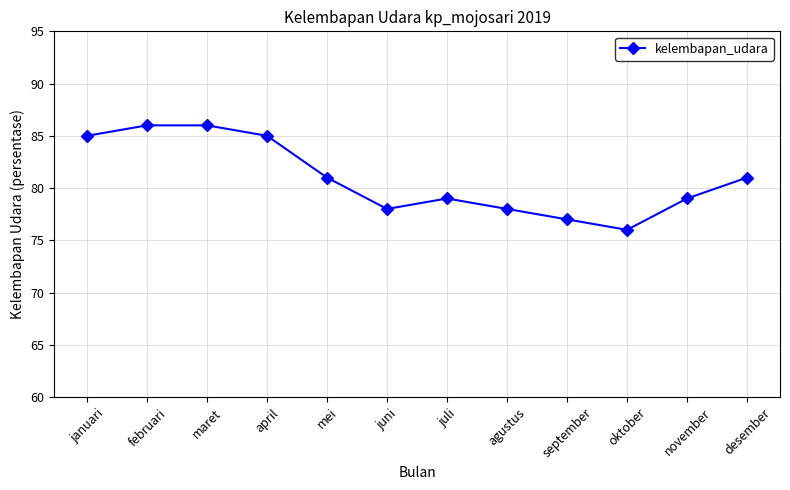

How many series are shown in this chart?

1